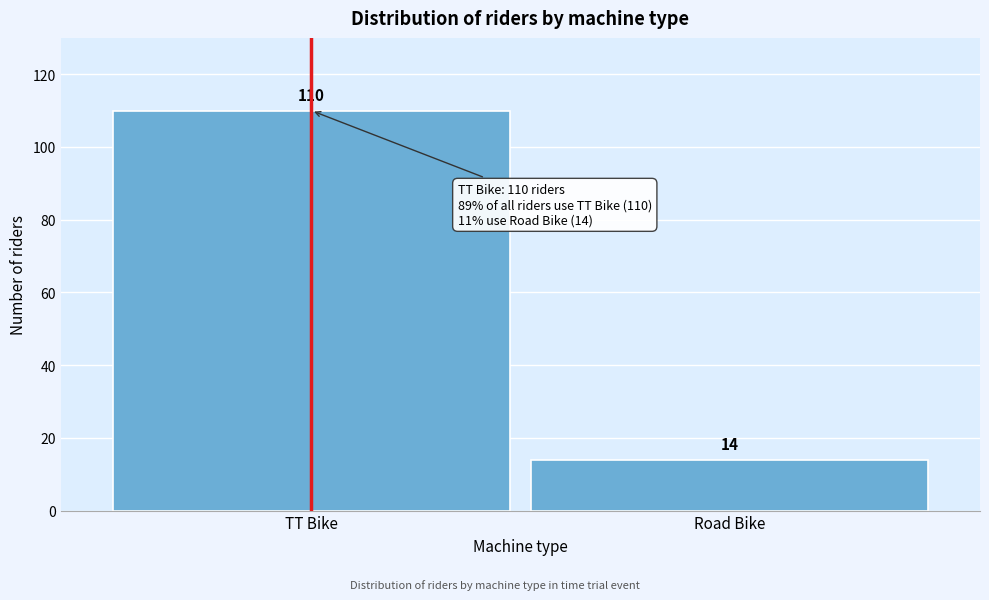

Reading right to left, what are all the values shown in this chart?

Road Bike=14	TT Bike=110